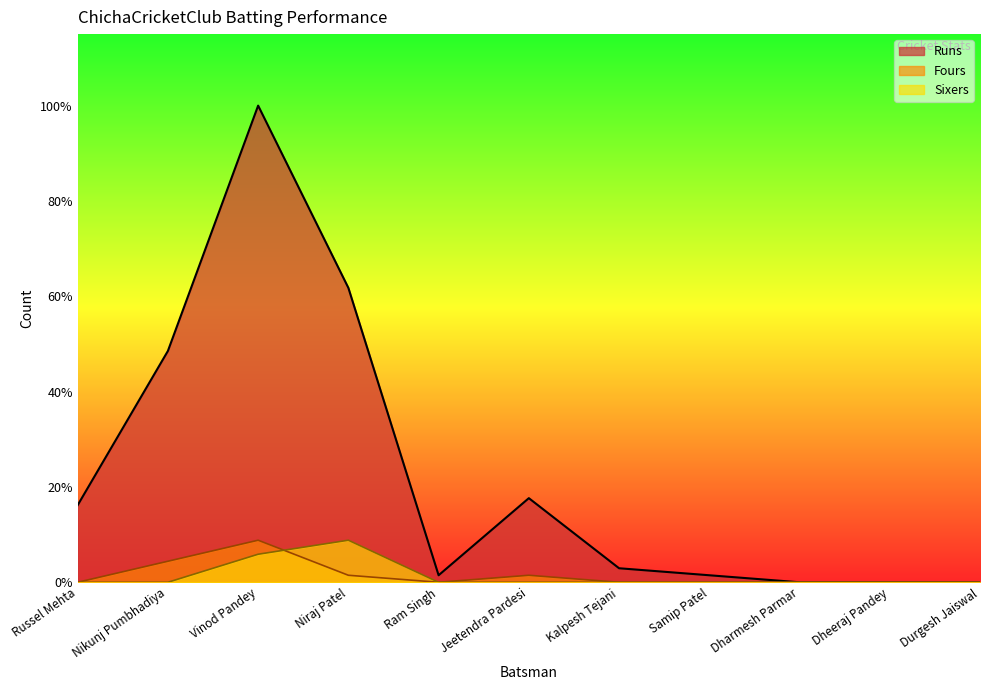

Reading right to left, list all the values displayed in this chart.

Runs: Durgesh Jaiswal=0	Dheeraj Pandey=0	Dharmesh Parmar=0	Samip Patel=1	Kalpesh Tejani=2	Jeetendra Pardesi=12	Ram Singh=1	Niraj Patel=42	Vinod Pandey=68	Nikunj Pumbhadiya=33	Russel Mehta=11
Fours: Durgesh Jaiswal=0	Dheeraj Pandey=0	Dharmesh Parmar=0	Samip Patel=0	Kalpesh Tejani=0	Jeetendra Pardesi=1	Ram Singh=0	Niraj Patel=1	Vinod Pandey=6	Nikunj Pumbhadiya=3	Russel Mehta=0
Sixers: Durgesh Jaiswal=0	Dheeraj Pandey=0	Dharmesh Parmar=0	Samip Patel=0	Kalpesh Tejani=0	Jeetendra Pardesi=0	Ram Singh=0	Niraj Patel=6	Vinod Pandey=4	Nikunj Pumbhadiya=0	Russel Mehta=0